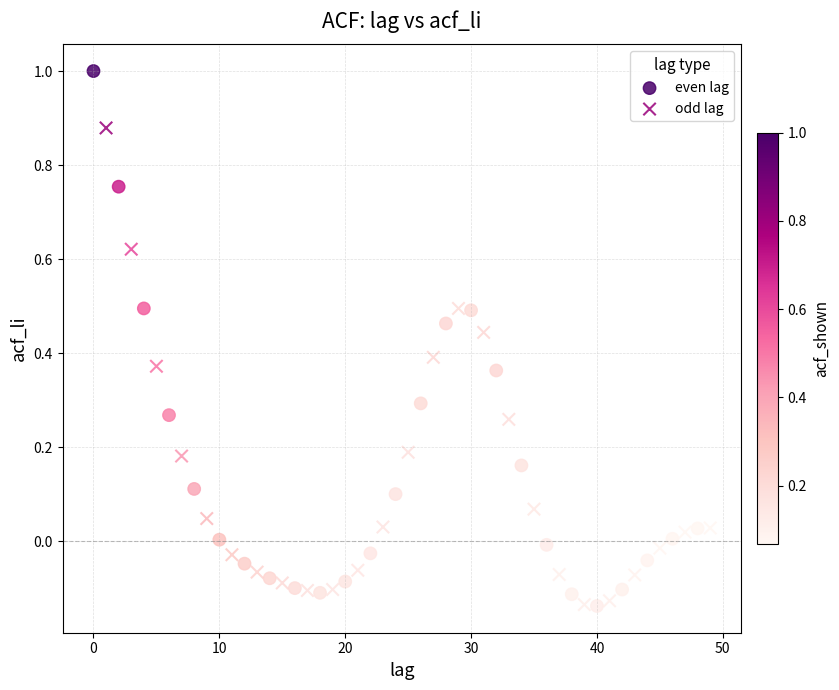

Which series contains the highest Y value?

even lag